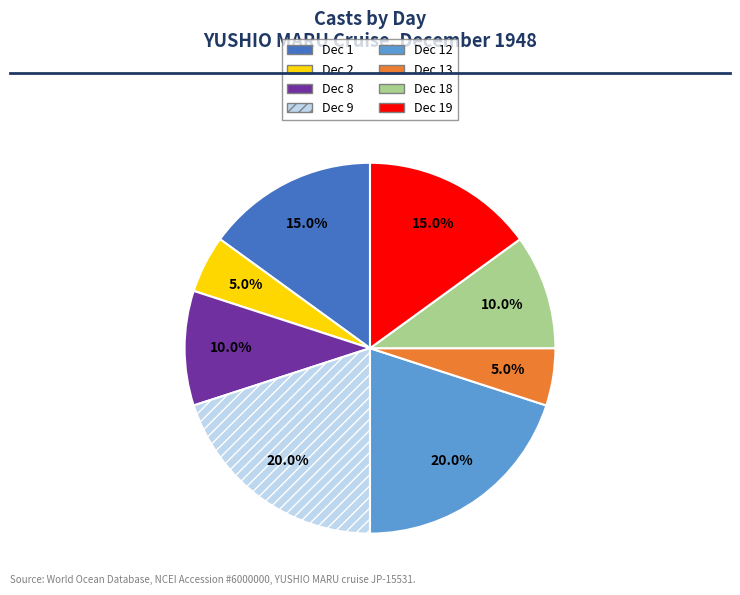

Is there a majority slice in this chart?

No